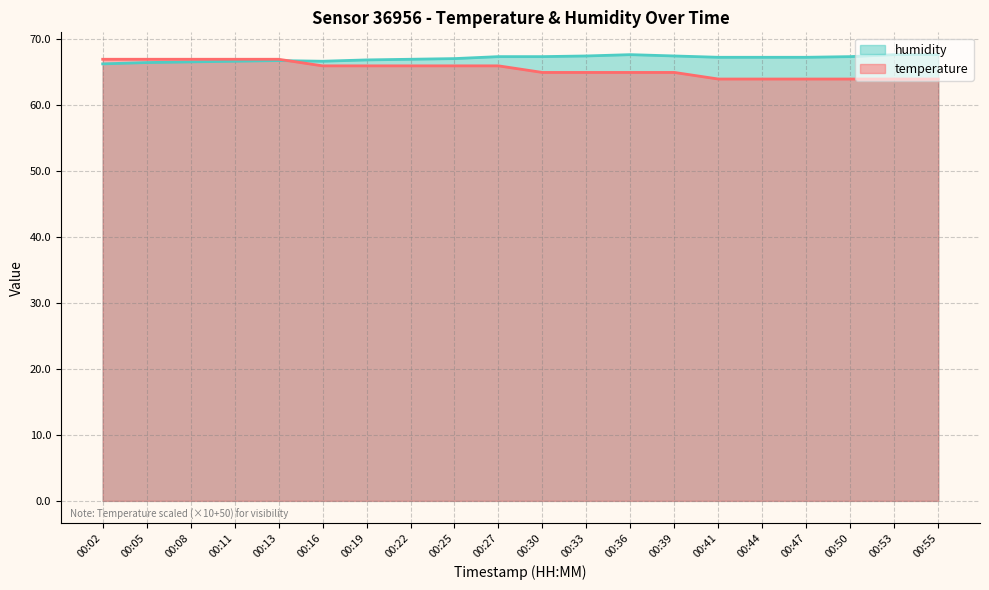

What is the highest value of the humidity series?

67.7